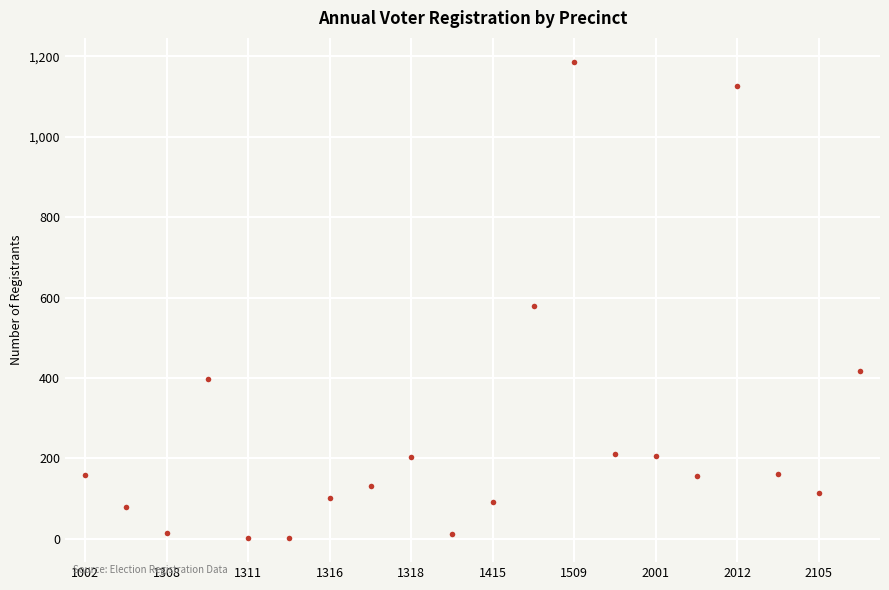

What is the maximum value shown in the chart?

1187